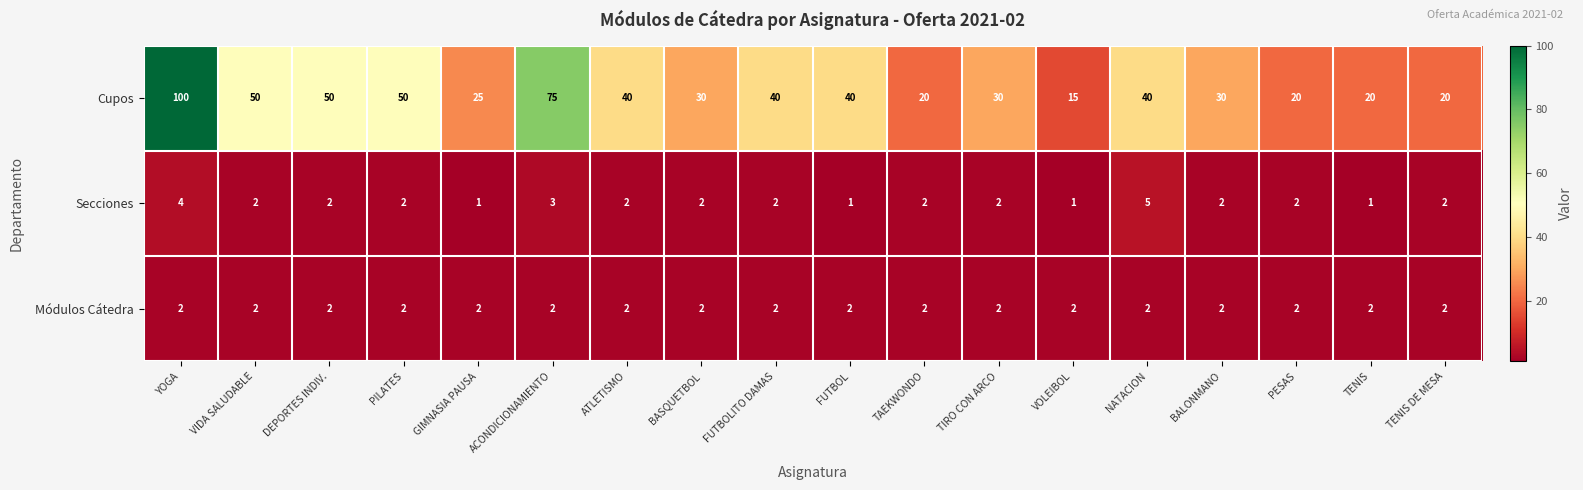

What is the difference between the second highest and second lowest values in the Cupos series?

55